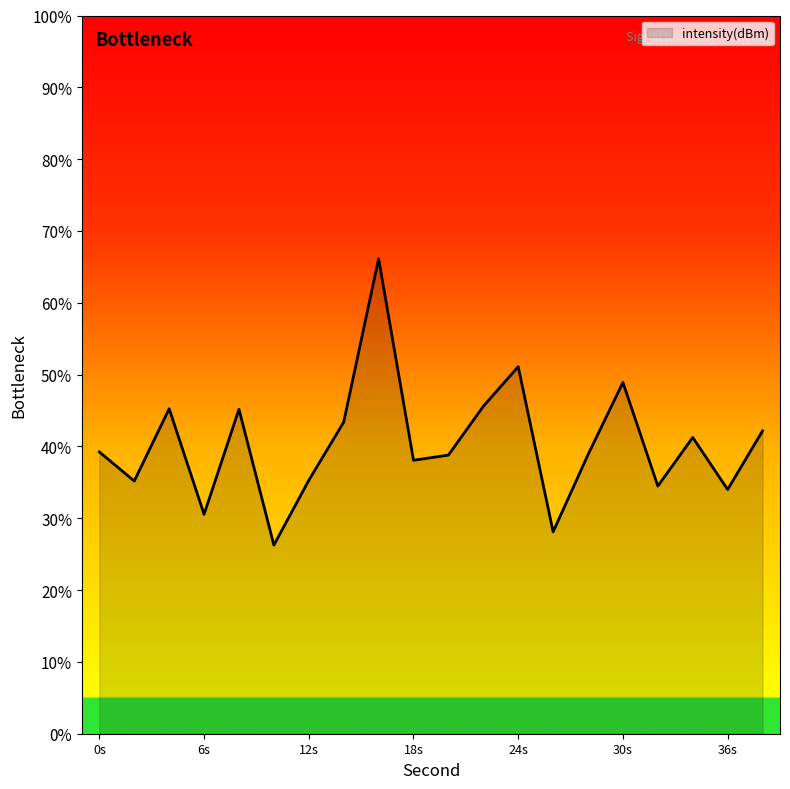

What is the greatest value displayed?

66.1